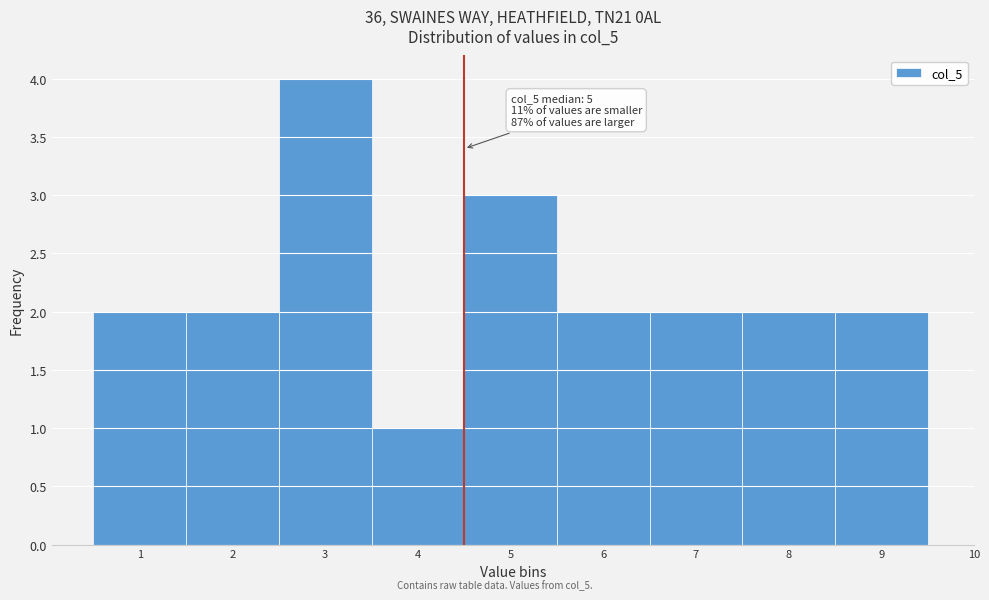

Reading right to left, list all the values displayed in this chart.

2	2	2	2	3	1	4	2	2